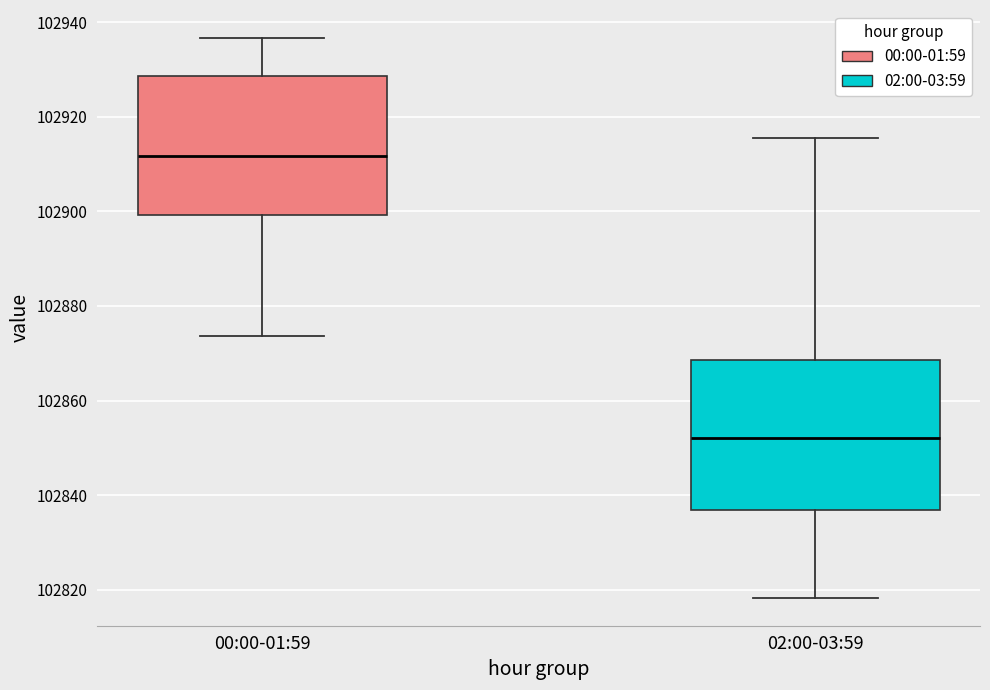

Which box is the tallest, from its lower edge to its upper edge?

02:00-03:59